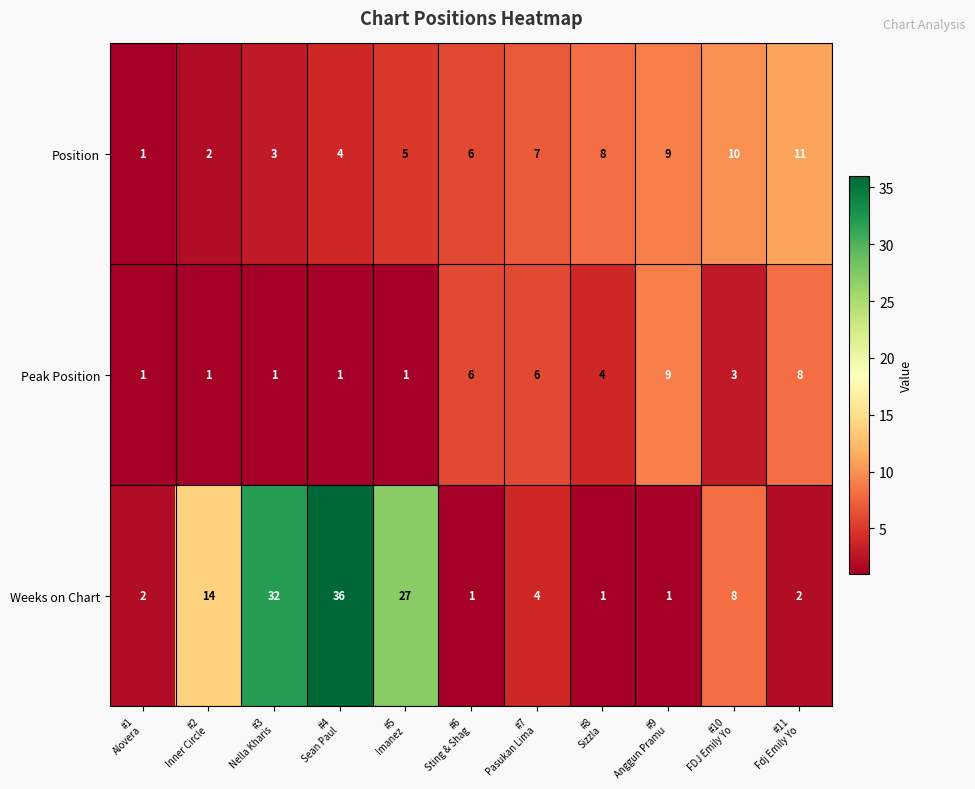

What is the highest value of the Position series?

11